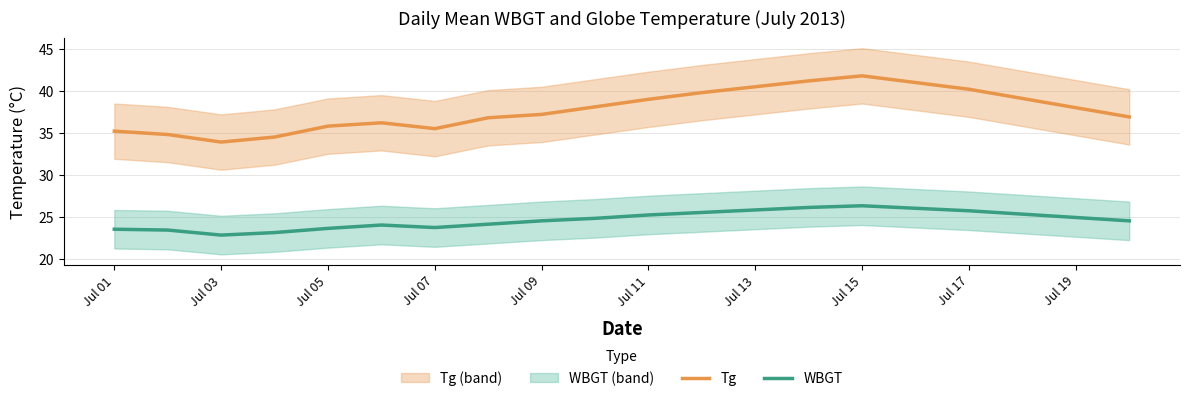

The Tg series shows 67.3 at Jul 15. True or false?

False